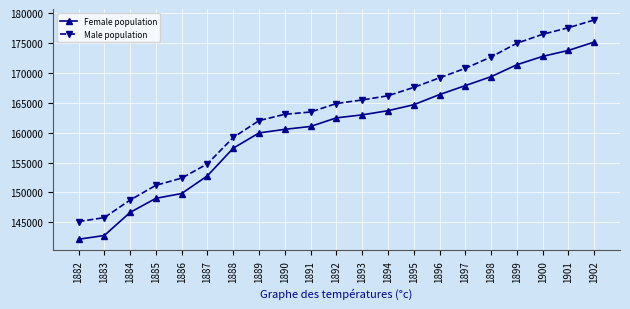

At which category does the chart reach its minimum across all series?

1882